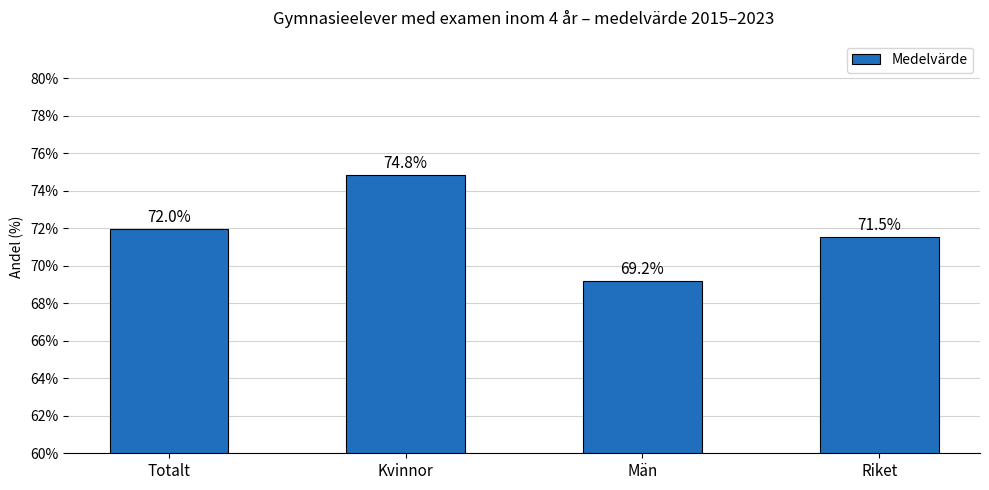

Reading left to right, what are all the values shown in this chart?

Totalt=72.0	Kvinnor=74.8	Män=69.2	Riket=71.5